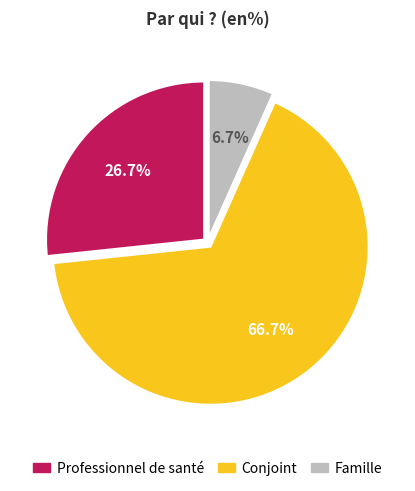

Count the number of slices in the pie.

3